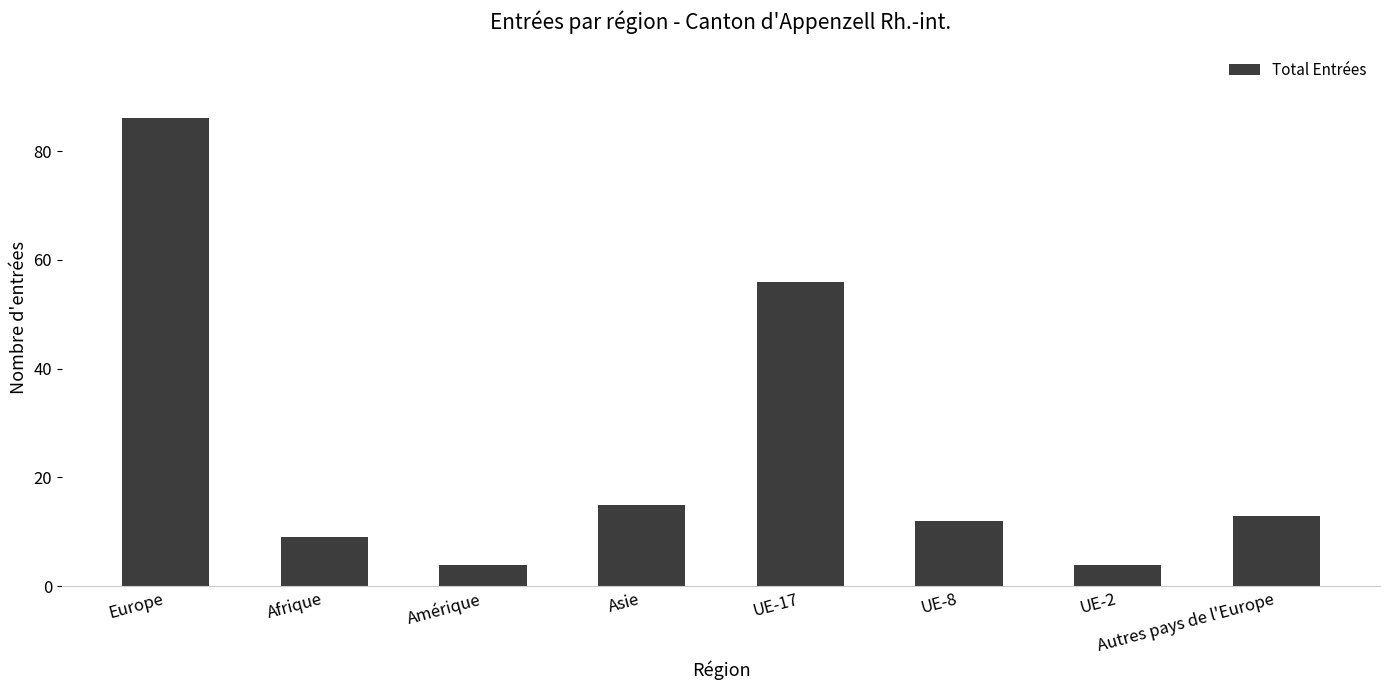

What is the label of the 7th bar from the right?

Afrique